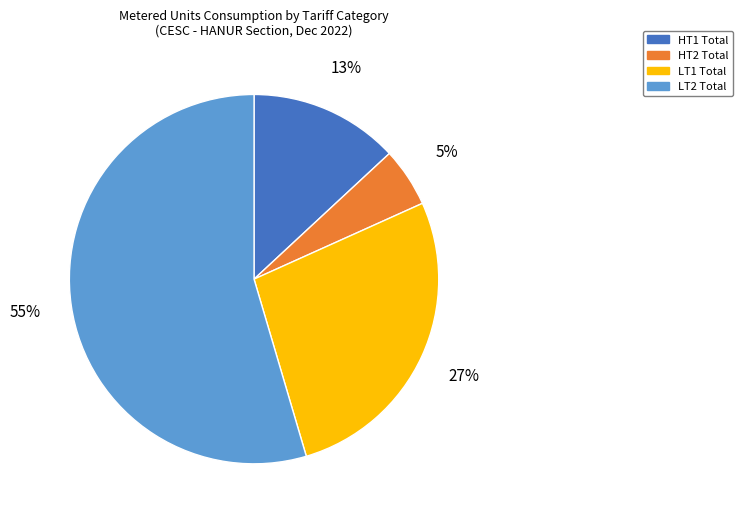

Does HT1 Total account for over 50% of the chart?

No